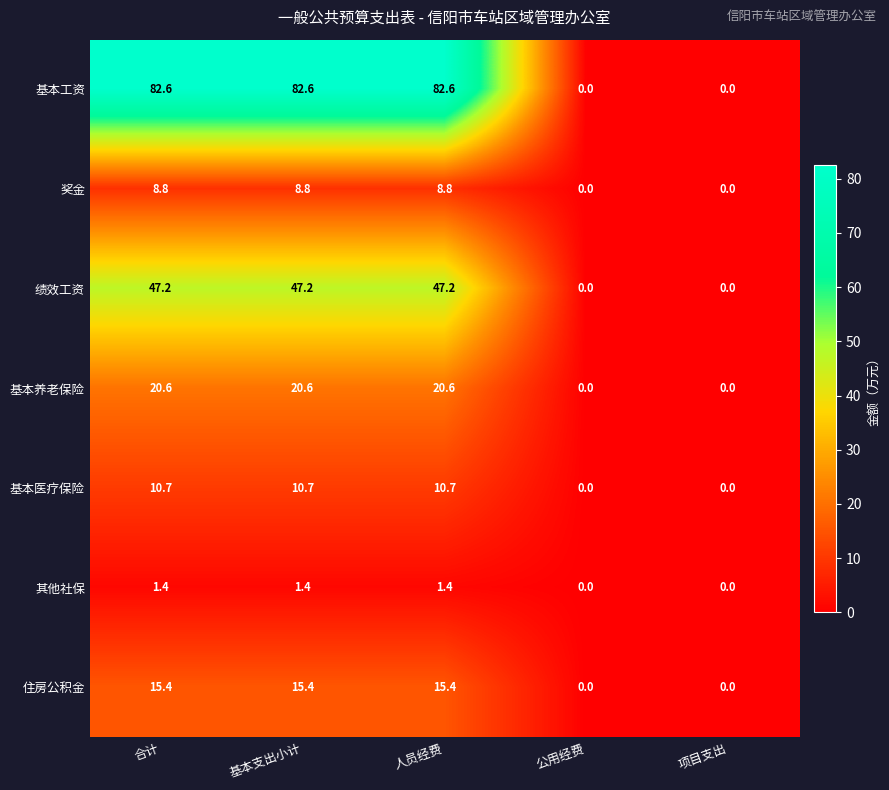

Which series has the widest spread of values?

基本工资